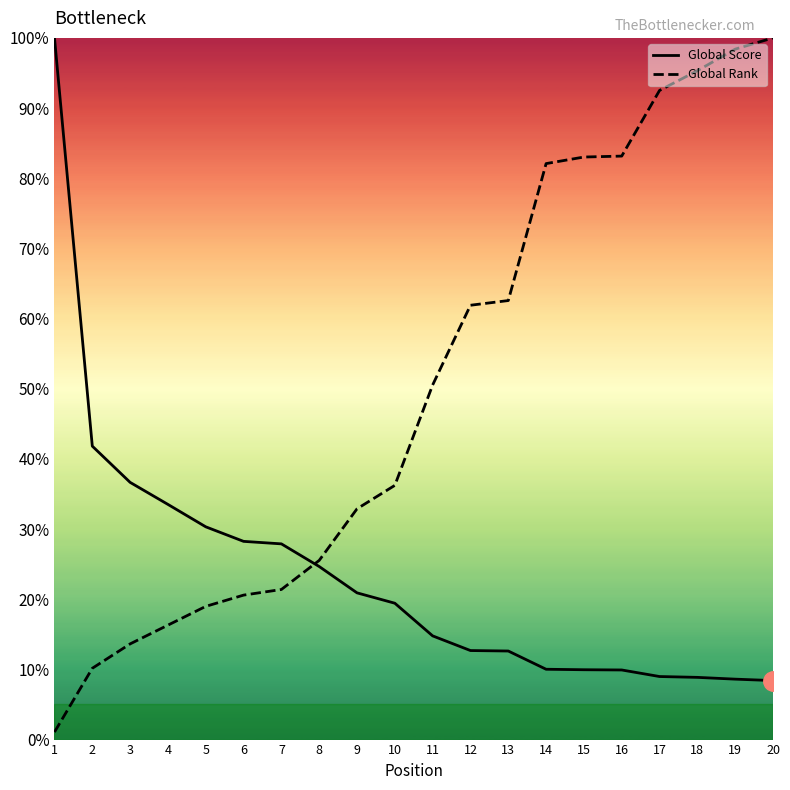

What are all the series names shown in the legend?

Global Score, Global Rank